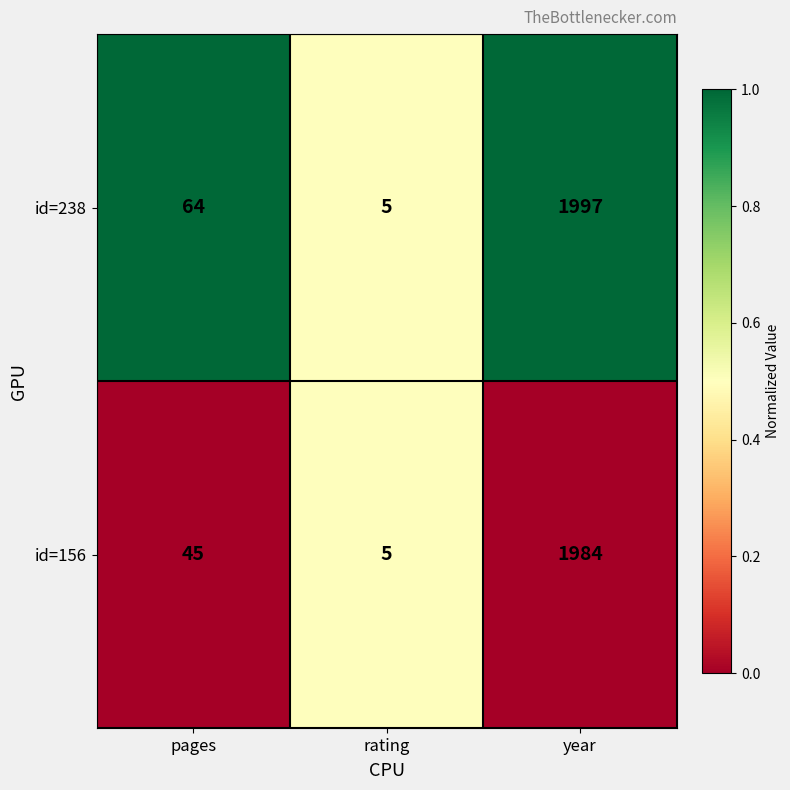

What is the difference between the id=156 values at rating and year?

1979